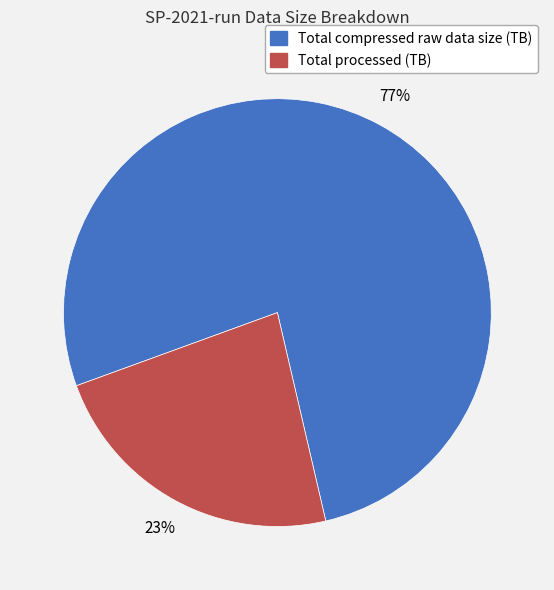

Is it true that Total processed (TB) is 23% of the pie?

True